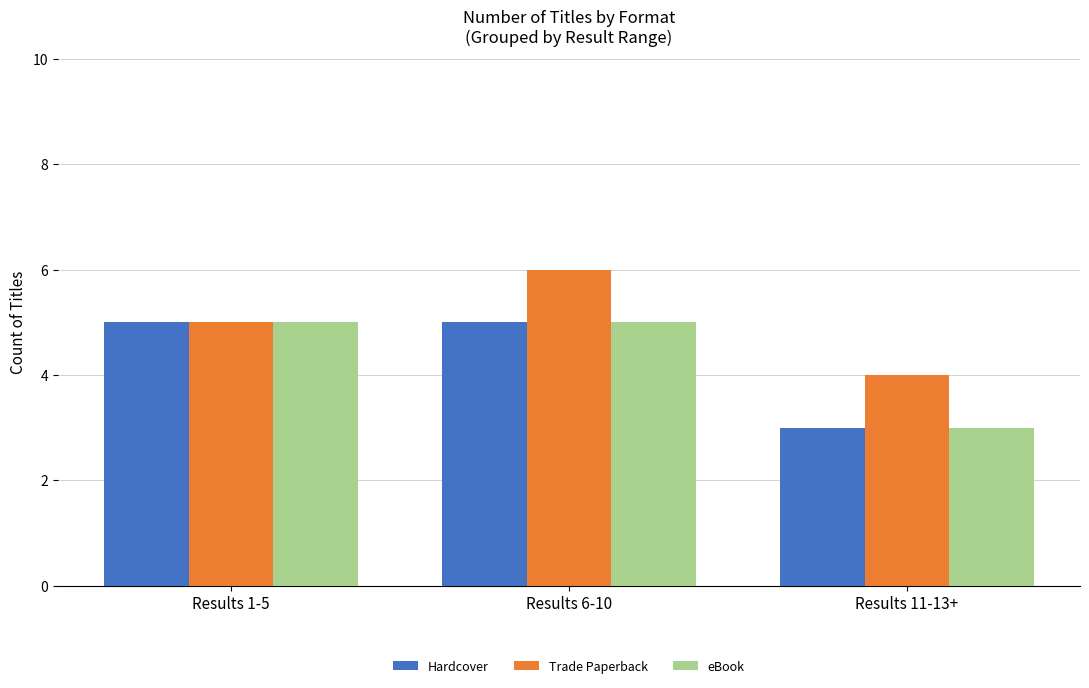

Read the Trade Paperback value at Results 1-5.

5